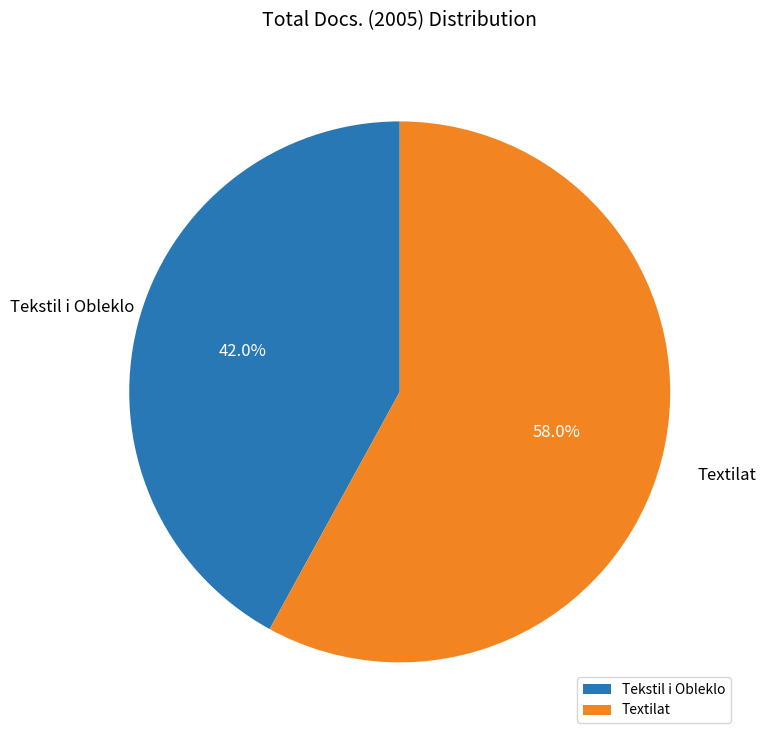

Rank the categories by value from lowest to highest.

Tekstil i Obleklo, Textilat